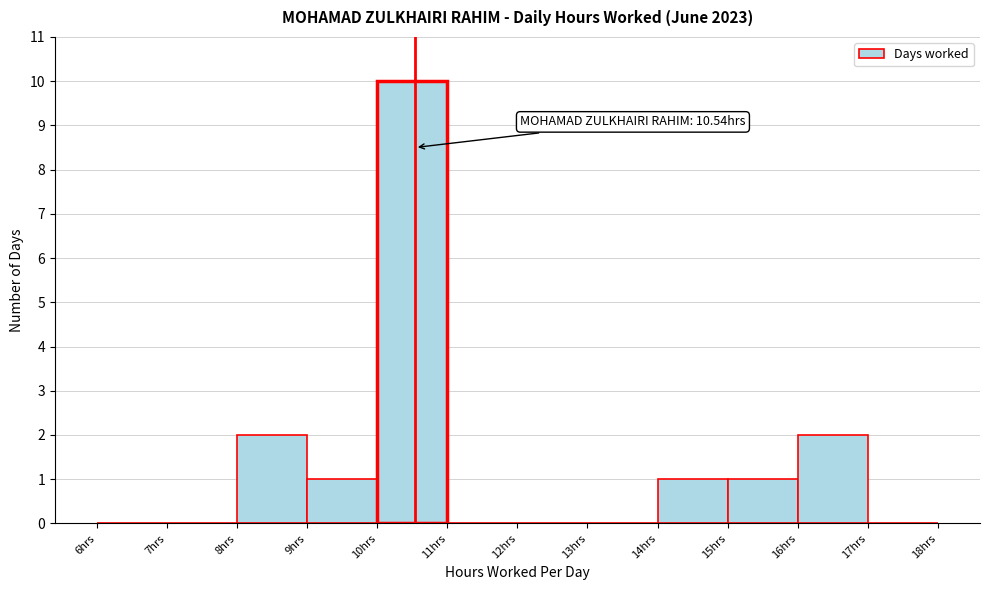

Over which range of the x-axis is the bar tallest?

10 to 11